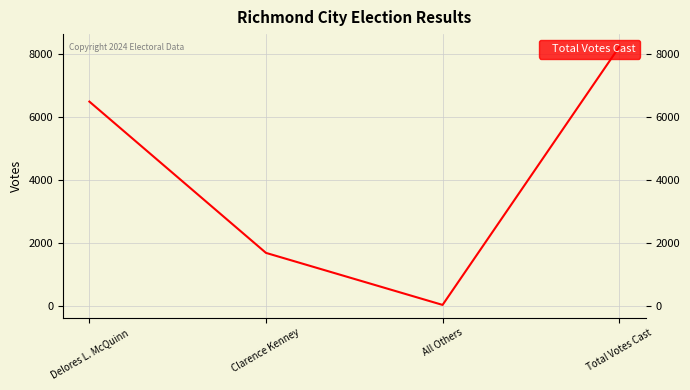

What is the difference between the maximum and minimum values?

8186